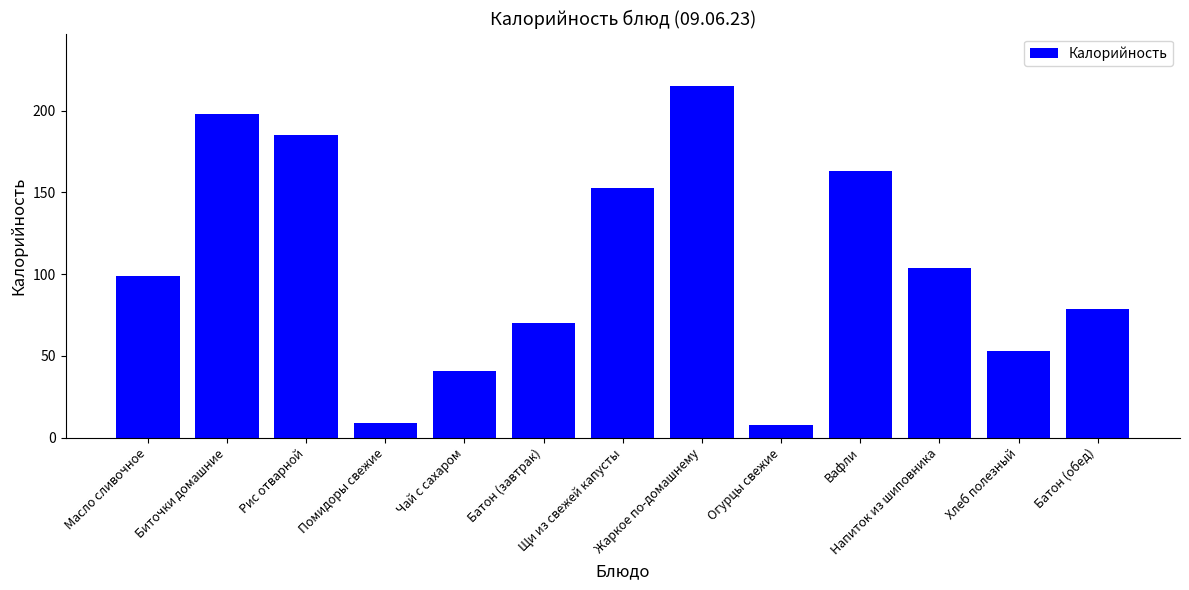

Between Рис отварной and Масло сливочное, which is larger?

Рис отварной